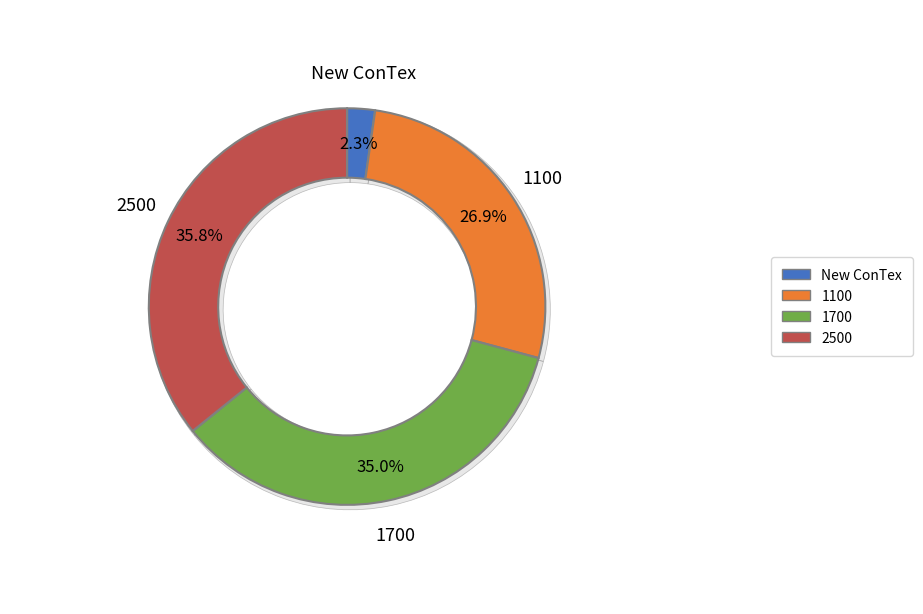

What is the smallest slice in the pie chart?

New ConTex